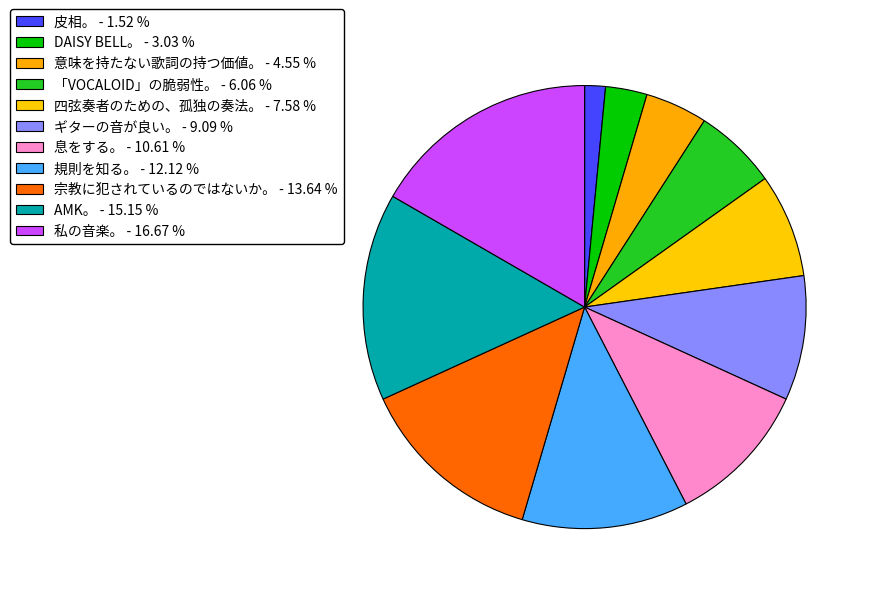

How many slices are in this pie chart?

11